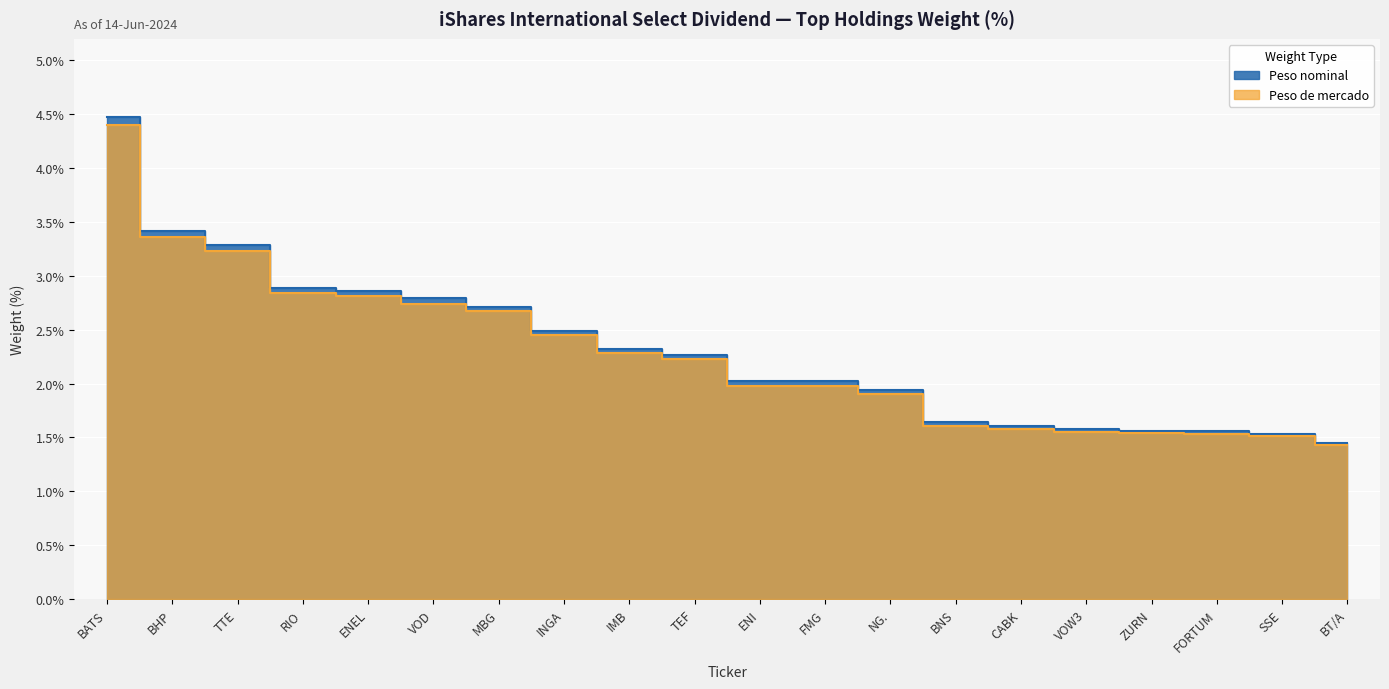

Between BHP and ENEL, which series saw the biggest shift?

Peso nominal